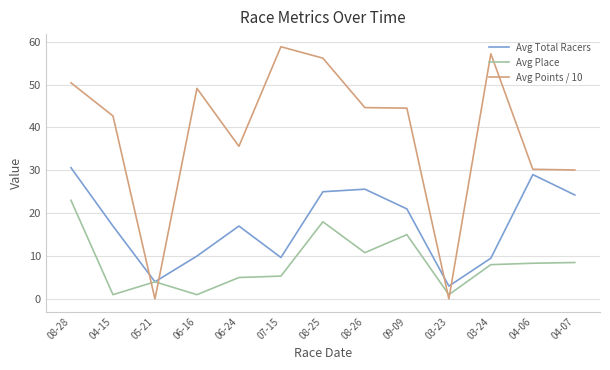

True or false: Avg Total Racers has a value of 3.8 at 04-15.

False